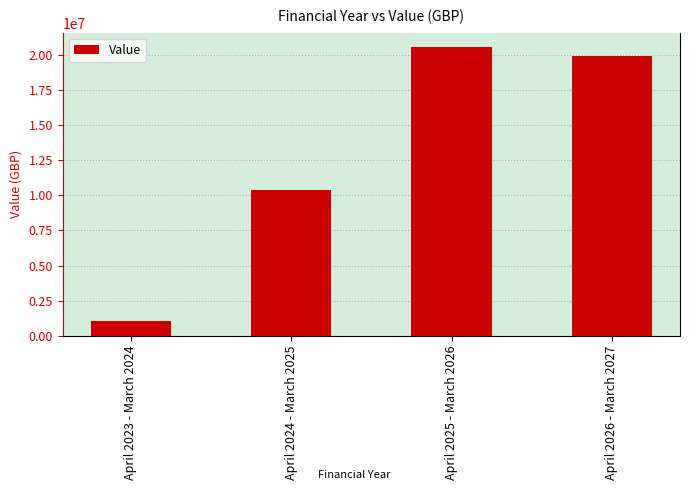

Approximately how many times larger is the value at April 2026 - March 2027 compared to April 2023 - March 2024?

19.0